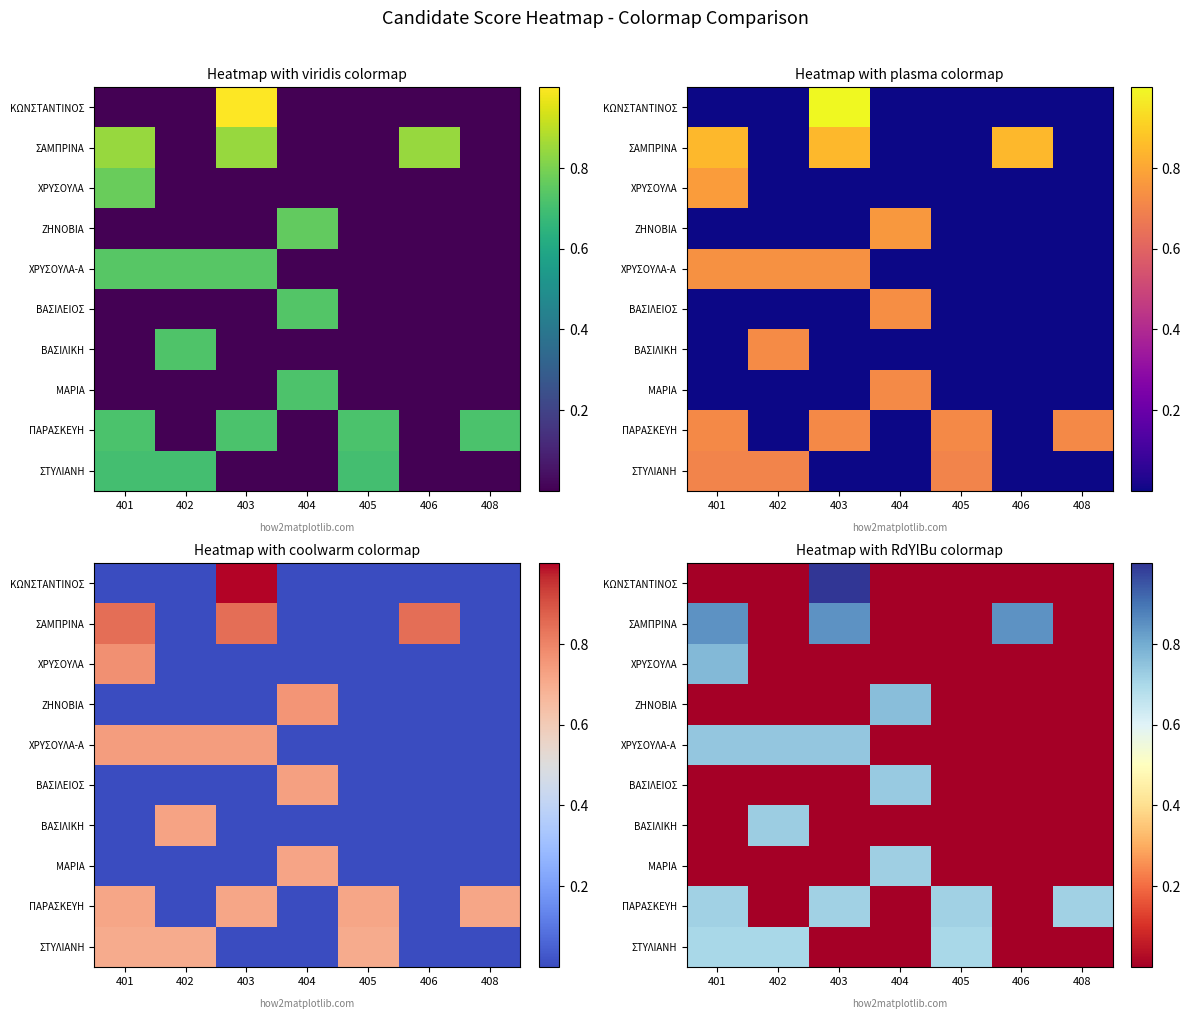

What is the difference between the highest and lowest values at 405?

0.7